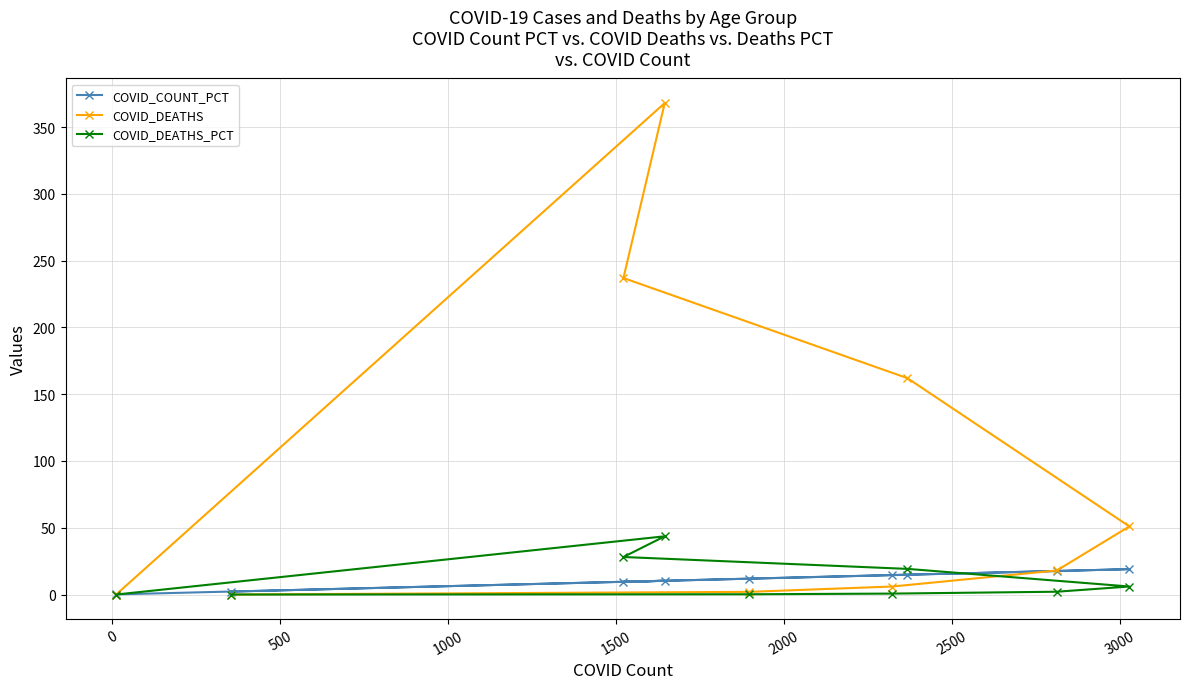

Reading left to right, transcribe all the data shown in this chart.

COVID_COUNT_PCT: 2.2	11.9	14.6	17.6	19.0	14.8	9.5	10.3	0.1
COVID_DEATHS: 0.0	2.0	6.0	18.0	51.0	162.0	237.0	368.0	0.0
COVID_DEATHS_PCT: 0.0	0.2	0.7	2.1	6.0	19.2	28.1	43.6	0.0